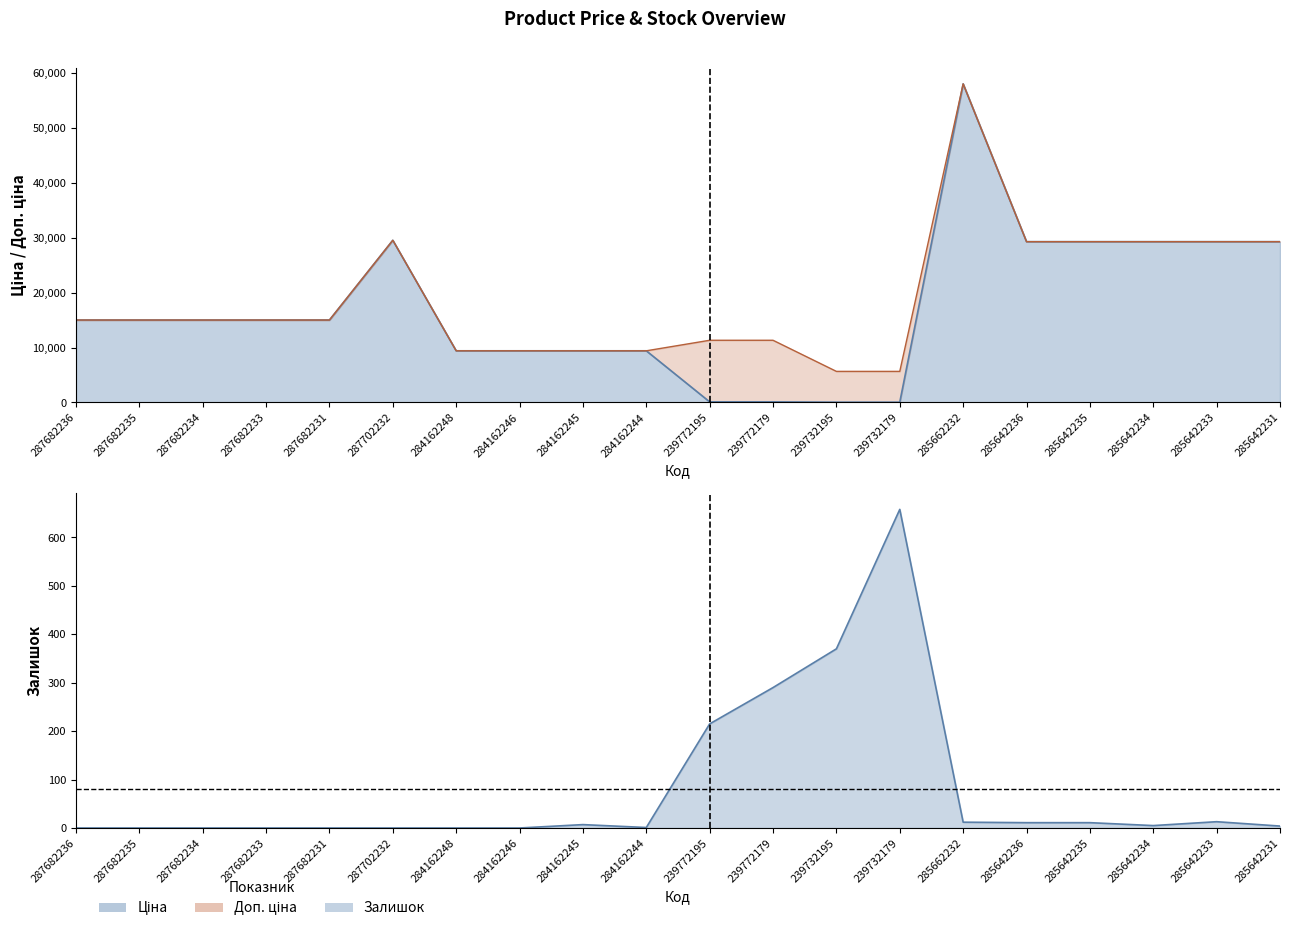

What is the lowest value of the Доп. ціна series?

5667.0